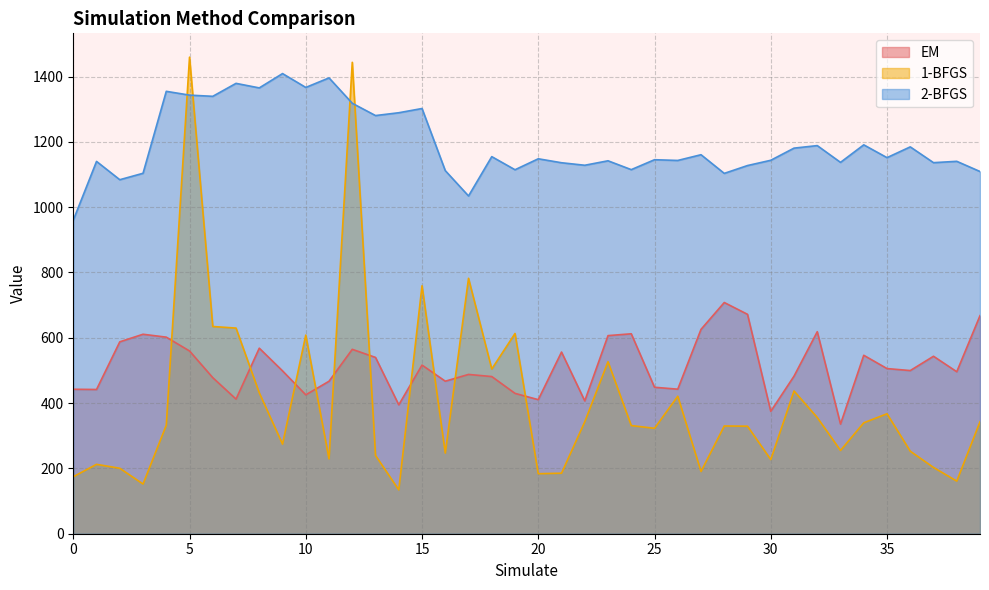

List the labels in order of EM value, largest first.

28, 29, 39, 27, 32, 24, 3, 23, 4, 2, 8, 12, 5, 21, 34, 37, 13, 15, 35, 36, 9, 38, 17, 31, 18, 6, 16, 11, 25, 26, 0, 1, 19, 10, 7, 20, 22, 14, 30, 33